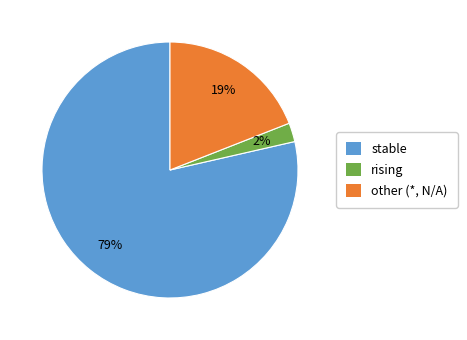

Combined, do stable and other account for over 50%?

Yes